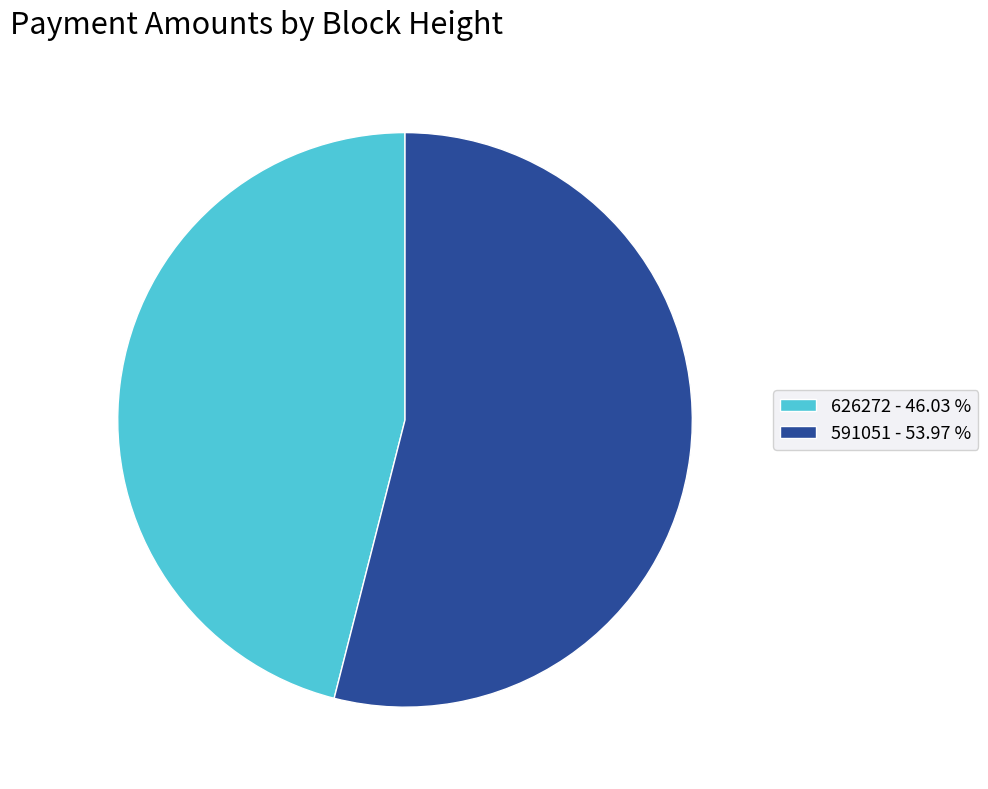

True or false: 626272 accounts for 46% of the total.

True